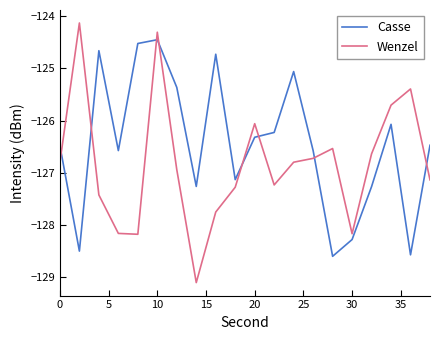

Reading left to right, transcribe all the data shown in this chart.

Casse: -126.5	-128.5	-124.7	-126.6	-124.5	-124.5	-125.4	-127.3	-124.7	-127.1	-126.3	-126.2	-125.1	-126.6	-128.6	-128.3	-127.3	-126.1	-128.6	-126.5
Wenzel: -126.8	-124.1	-127.4	-128.2	-128.2	-124.3	-126.9	-129.1	-127.7	-127.3	-126.1	-127.2	-126.8	-126.7	-126.5	-128.2	-126.6	-125.7	-125.4	-127.1